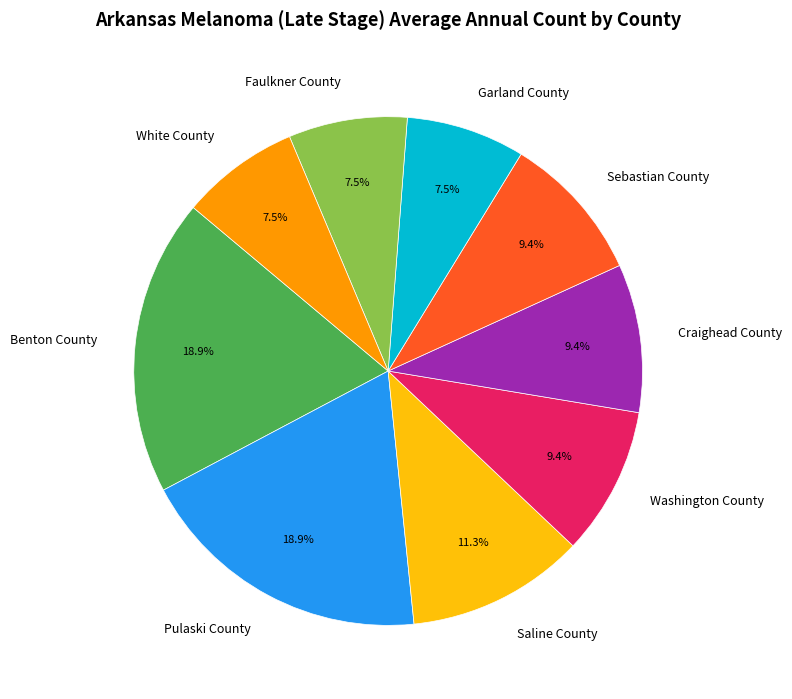

Do Garland County and Sebastian County together represent more than half of the pie?

No